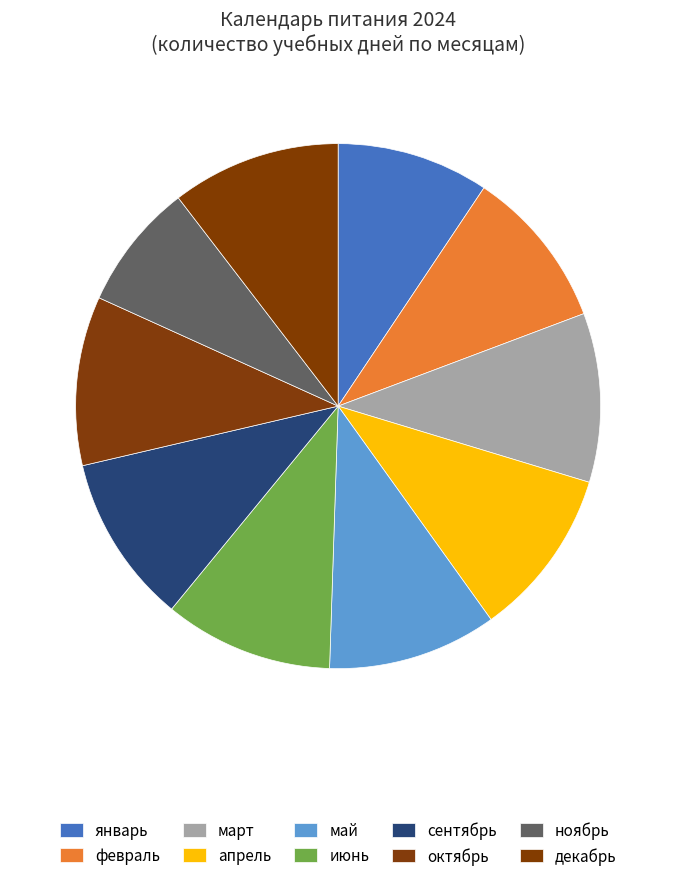

What percentage is NOT represented by январь?

90.6%